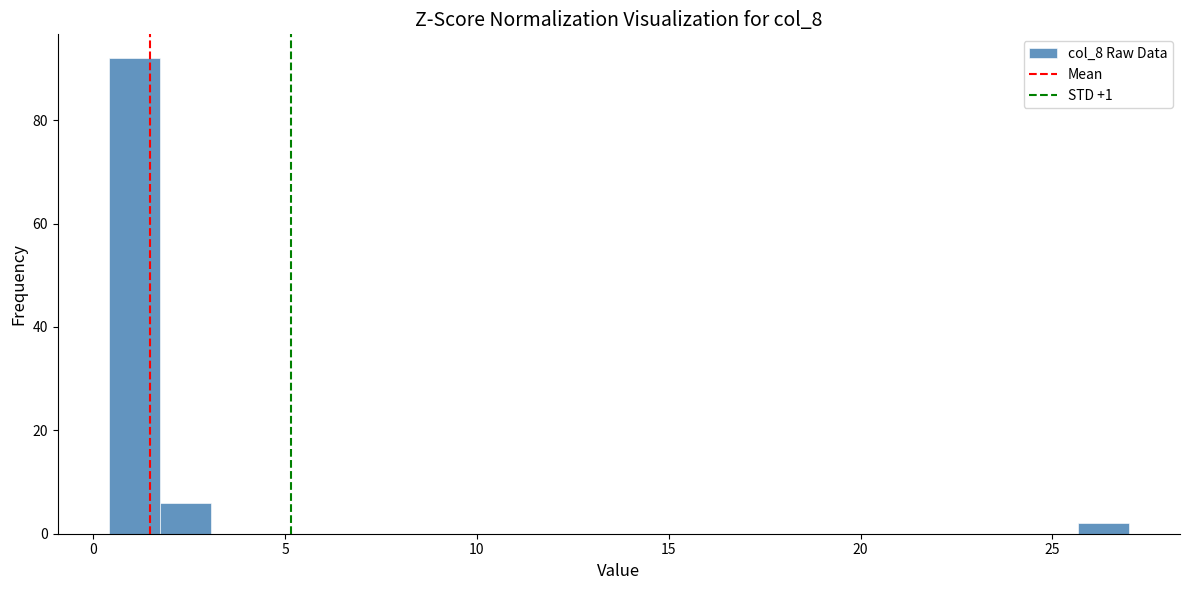

Around what value on the x-axis is the tallest bar? Give the approximate position of its centre, as read against the axis.

1.0